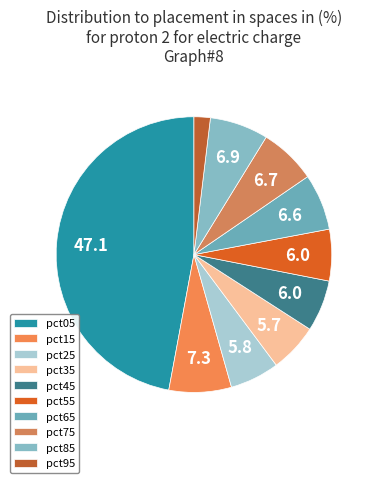

Count the number of slices in the pie.

10